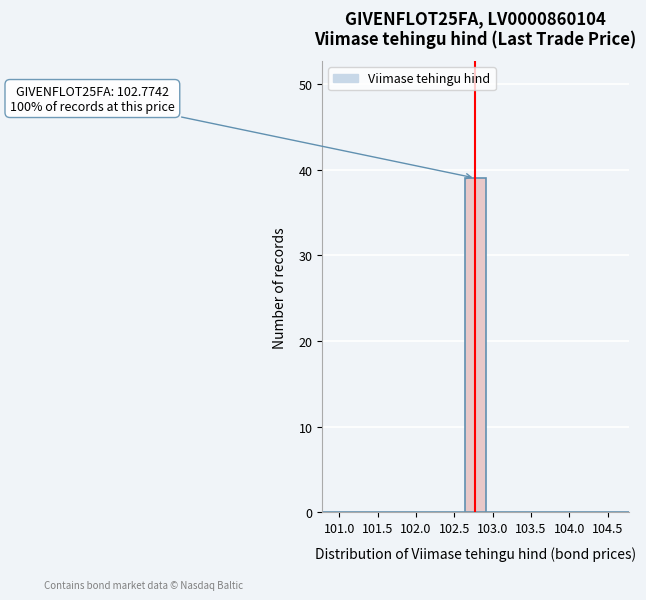

Over which range of the x-axis is the bar tallest?

102.65 to 102.90